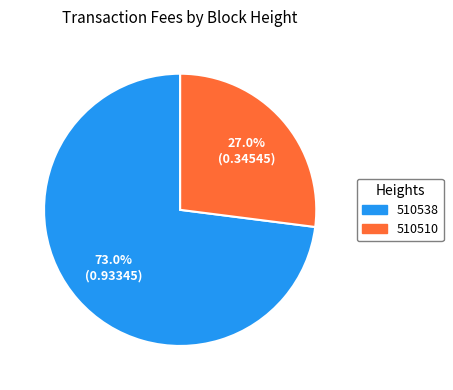

To the nearest percent, what is the combined percentage of 510510 and 510538?

100%